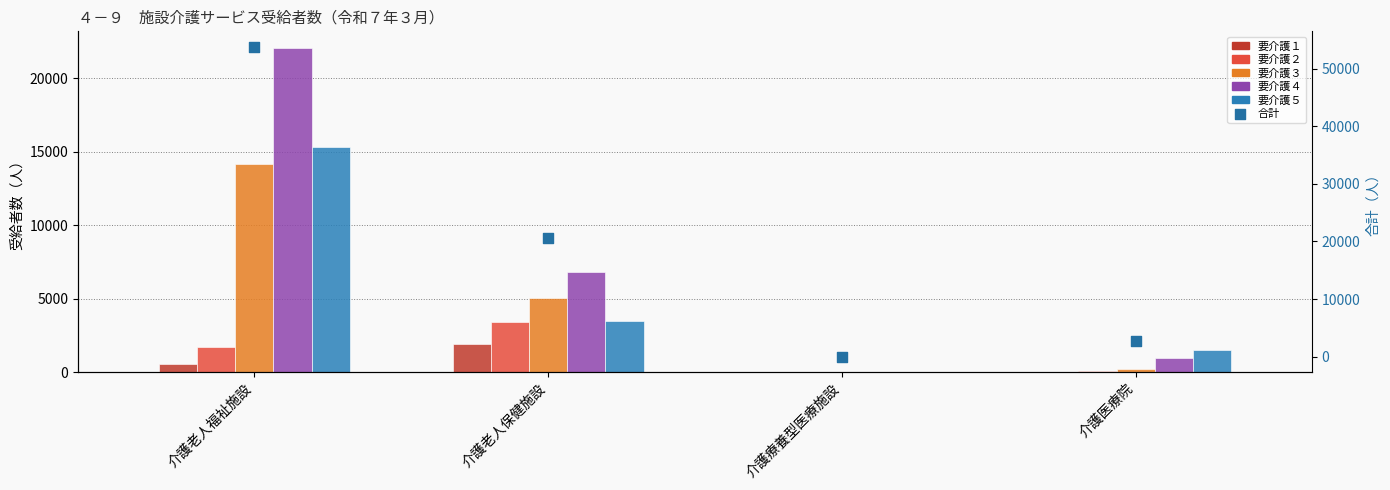

Is the value of 要介護４ at 介護老人福祉施設 greater than the value of 要介護１ at 介護老人福祉施設?

Yes